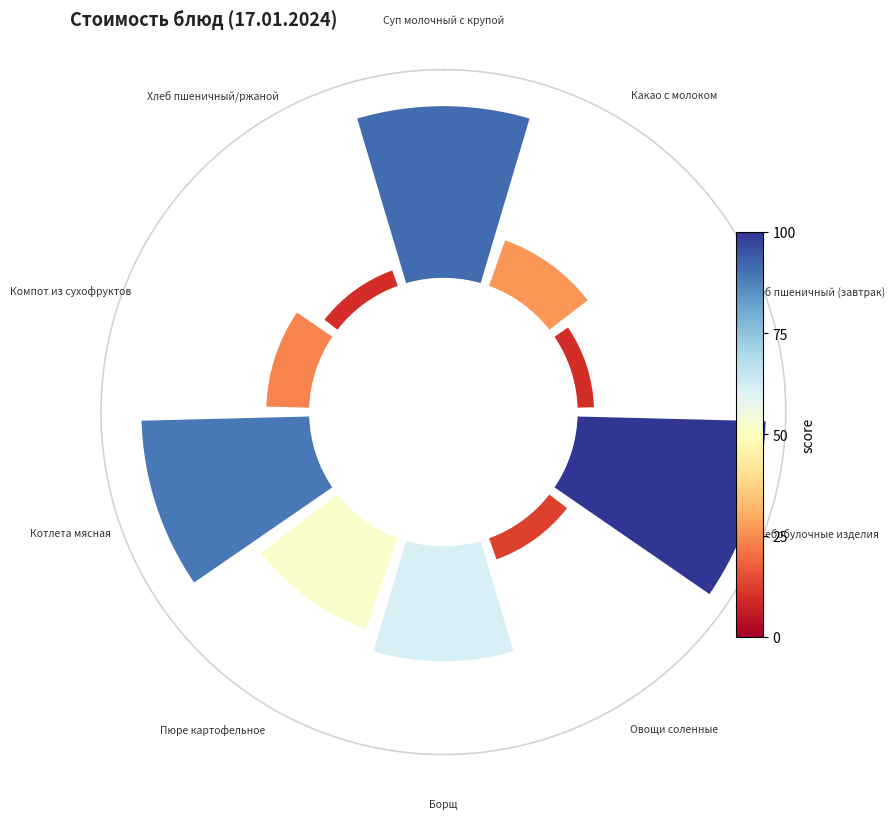

Which slice is the largest?

Хлебобулочные изделия